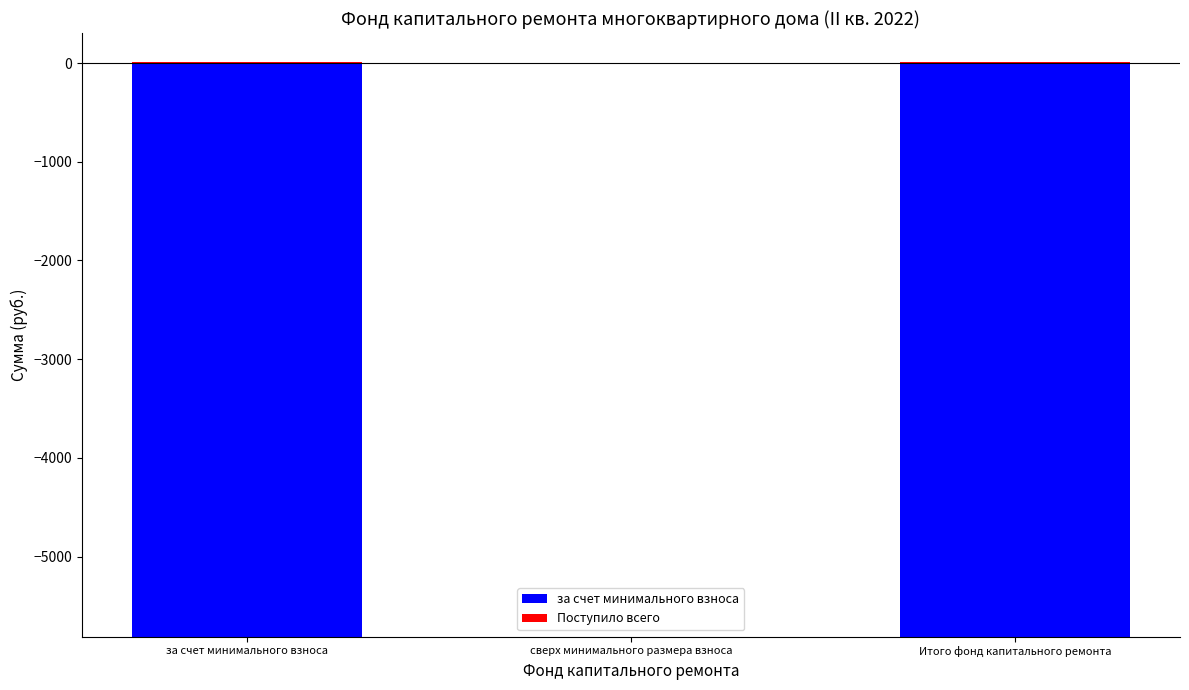

What is the sum of all Поступило всего values?

26.0